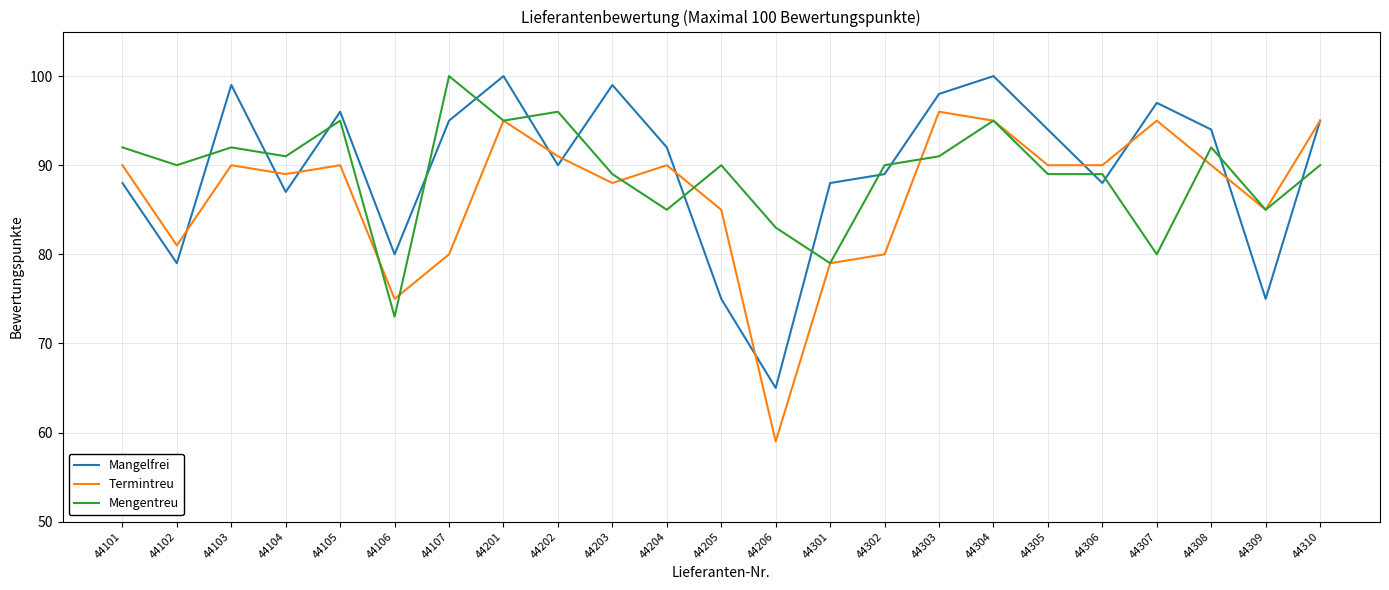

How many lines are shown in the chart?

3